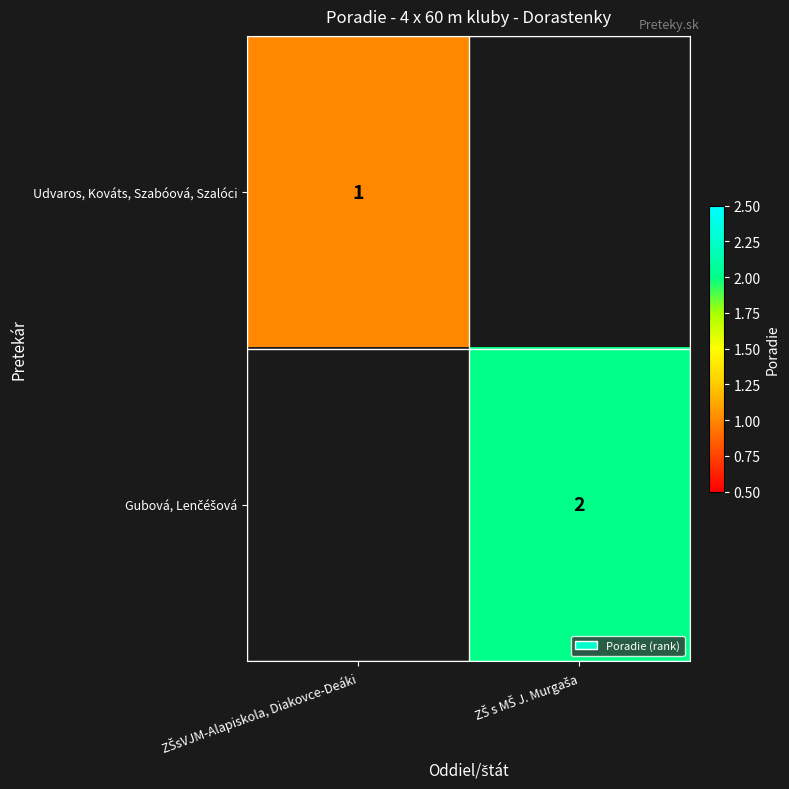

What is the spread (max minus min) of values at ZŠ s MŠ J. Murgaša?

2